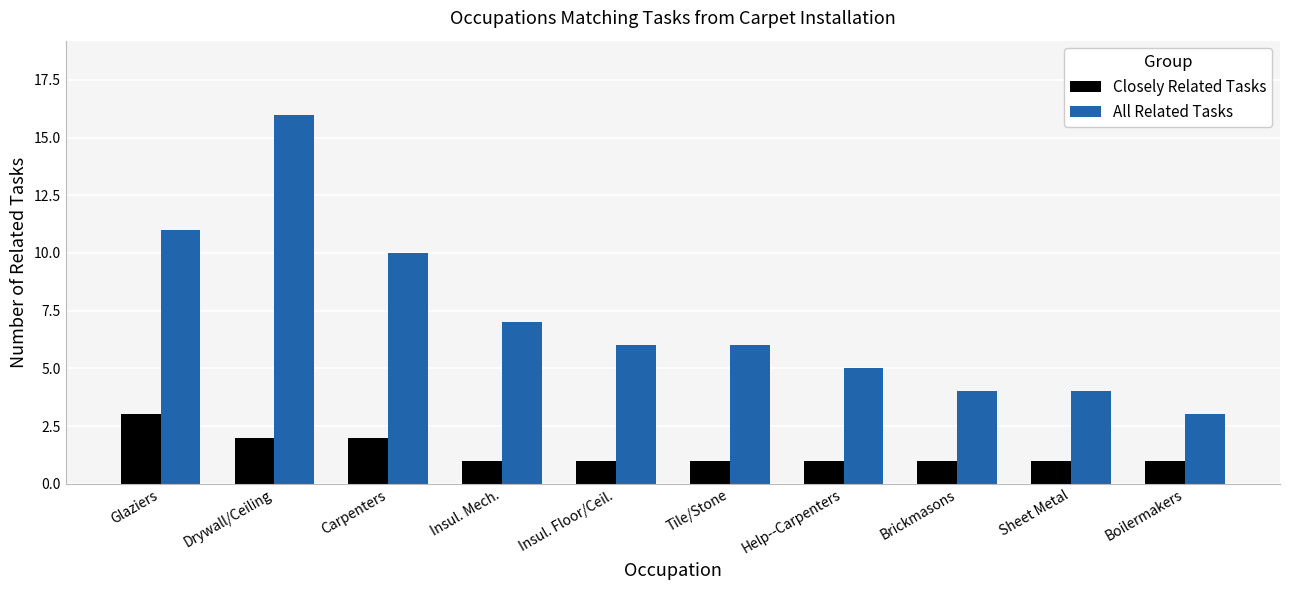

What is the label of the 4th bar from the right?

Help--Carpenters